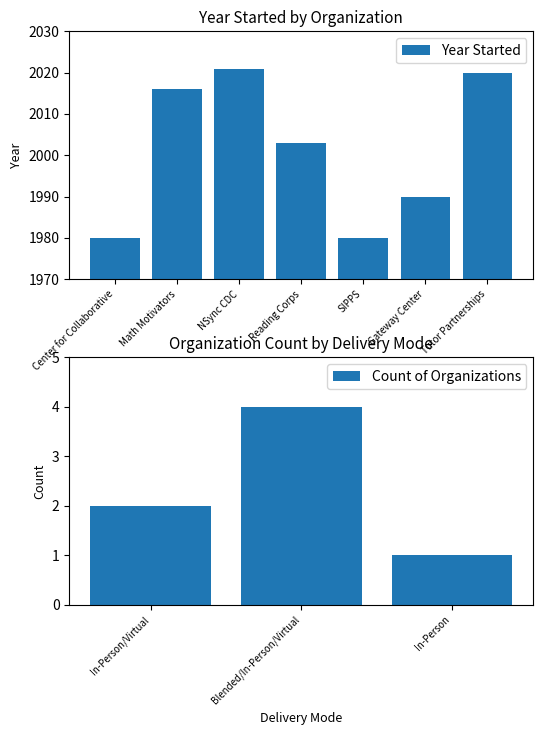

The value of Year Started at NSync CDC is 2021. True or false?

True